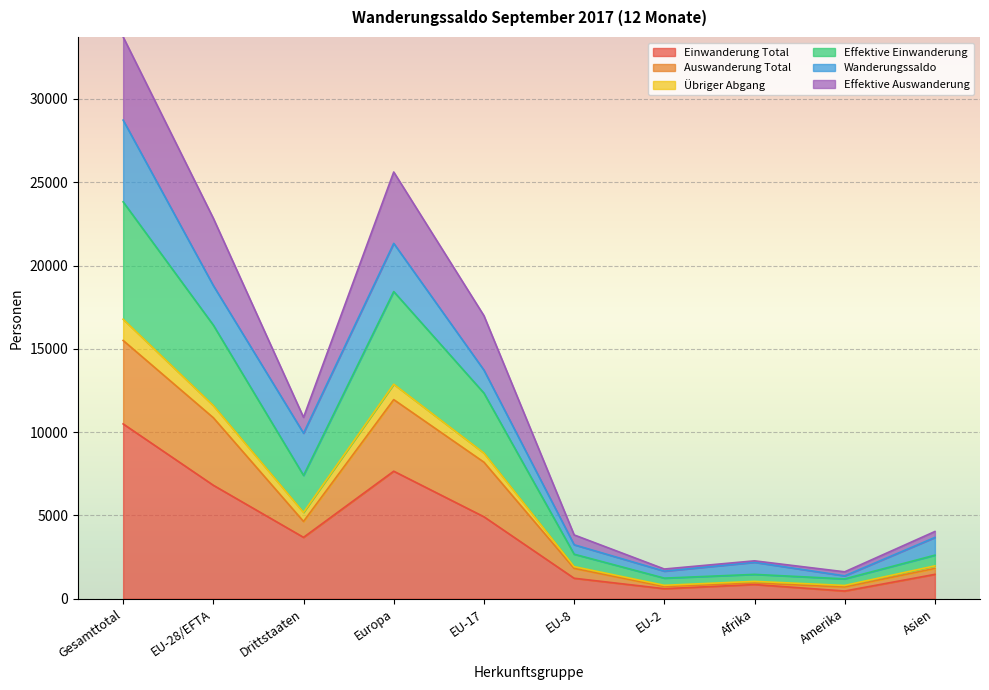

True or false: Einwanderung Total and Auswanderung Total intersect in this chart.

False